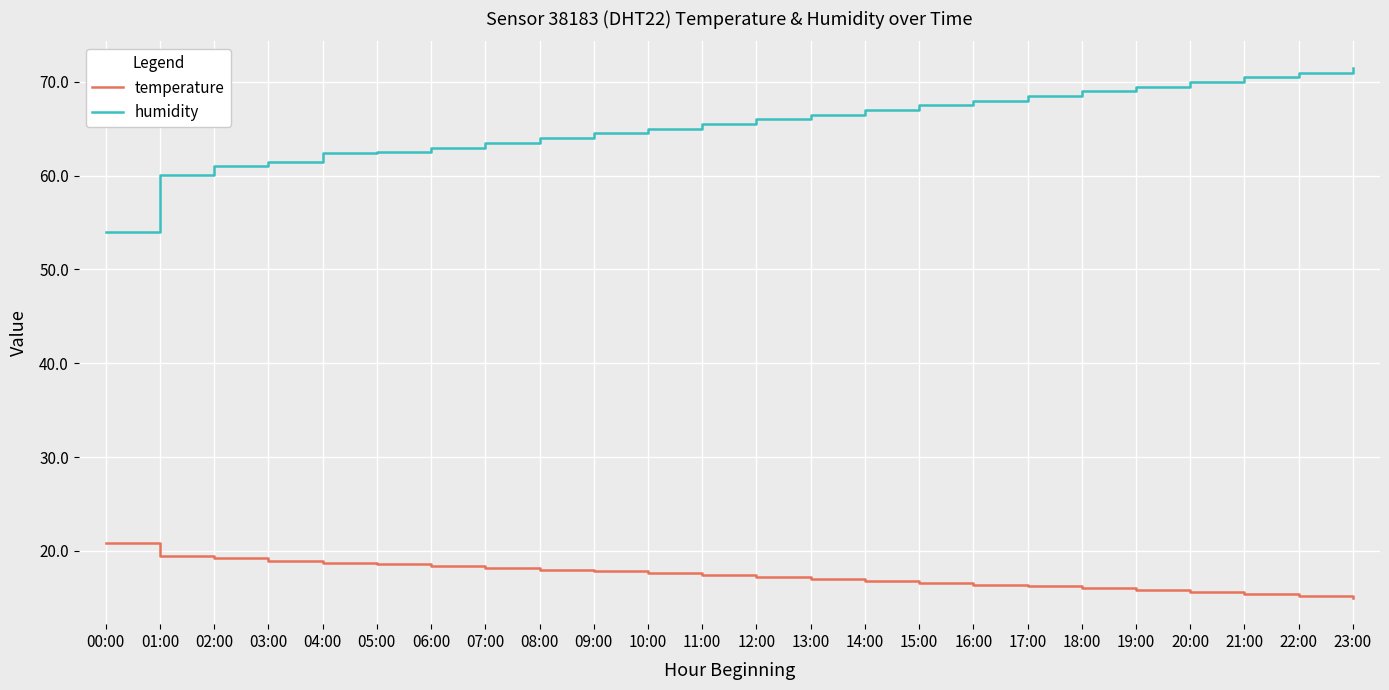

What is the difference between the maximum and minimum values in the humidity series?

17.5